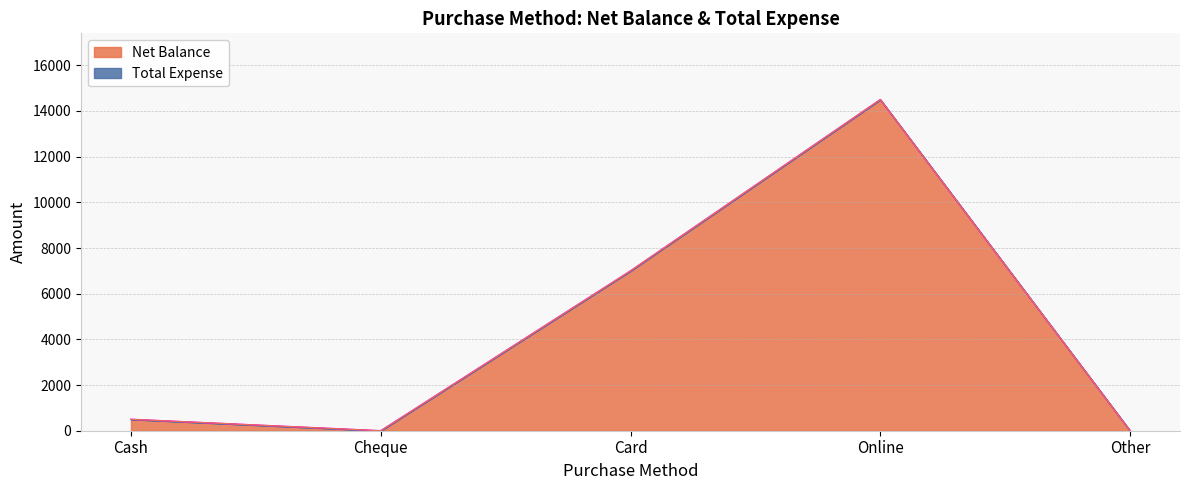

How many lines are shown in the chart?

2